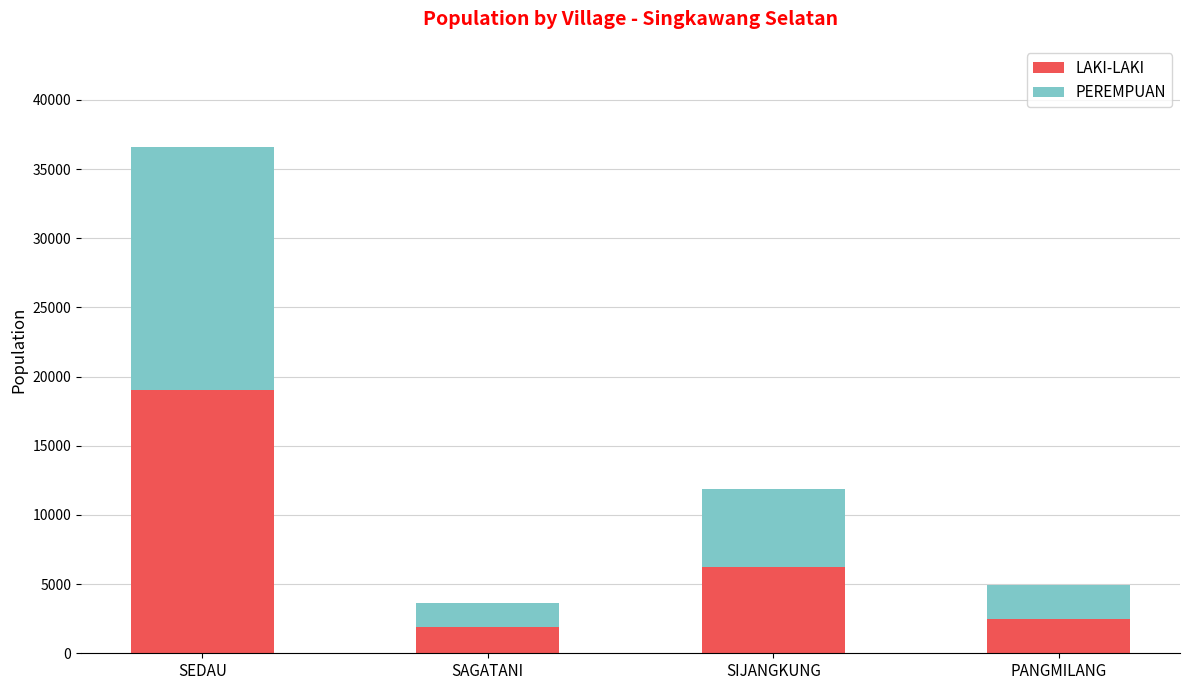

What is the total value across all series at SIJANGKUNG?

11851